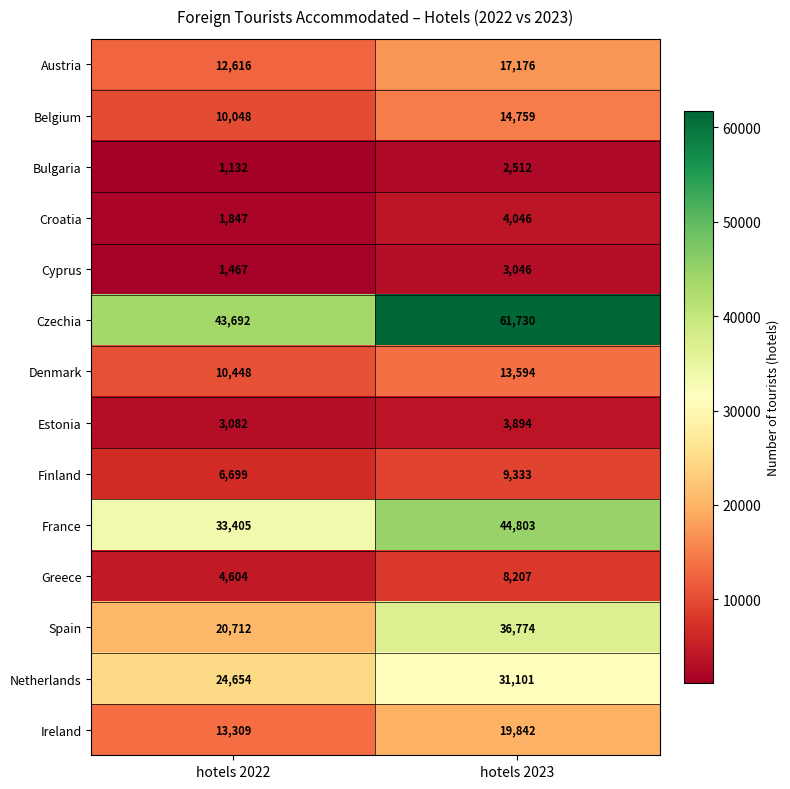

Rank the series by their maximum value, from highest to lowest.

Czechia, France, Spain, Netherlands, Ireland, Austria, Belgium, Denmark, Finland, Greece, Croatia, Estonia, Cyprus, Bulgaria